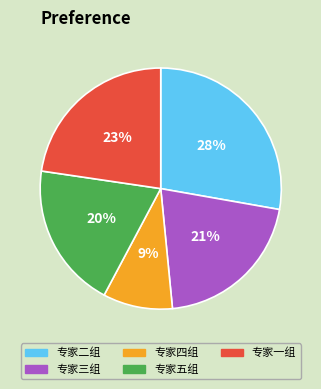

The 专家三组 slice represents 35% of the pie. True or false?

False